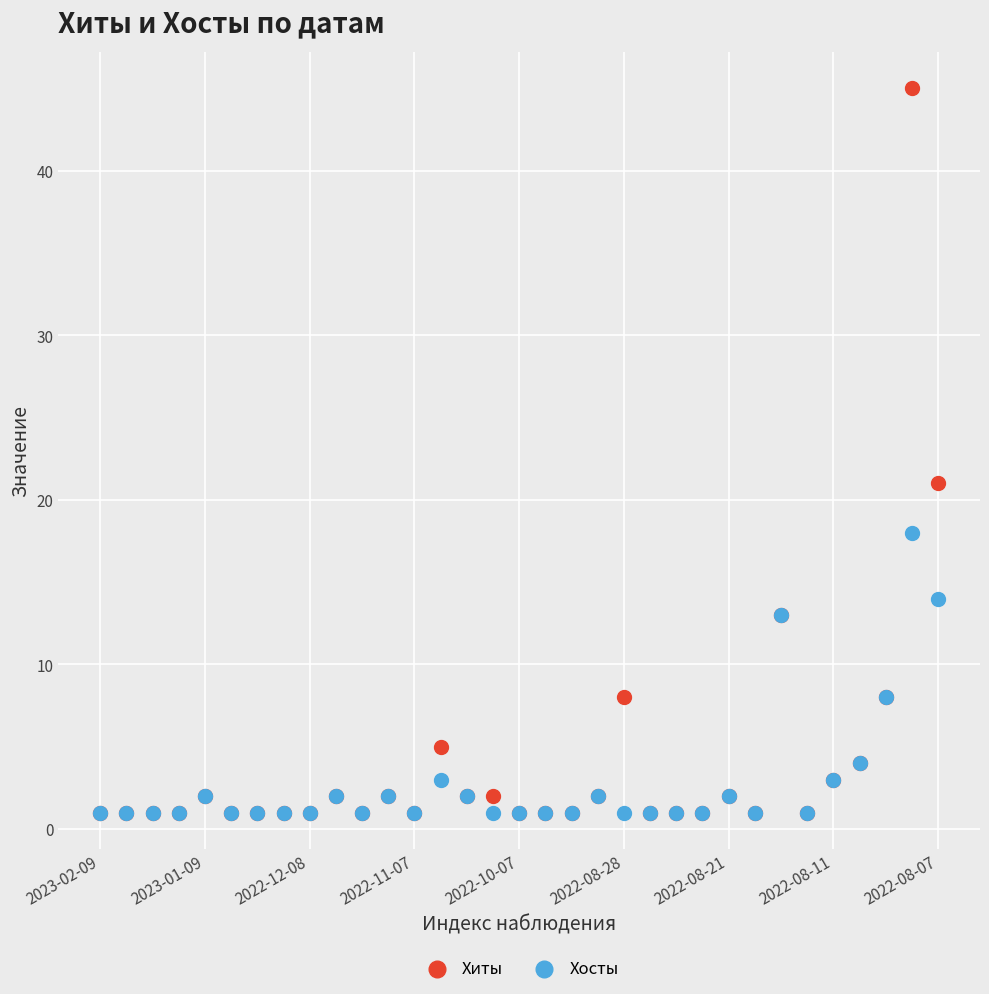

Across all series, what Y value is closest to 23?

21